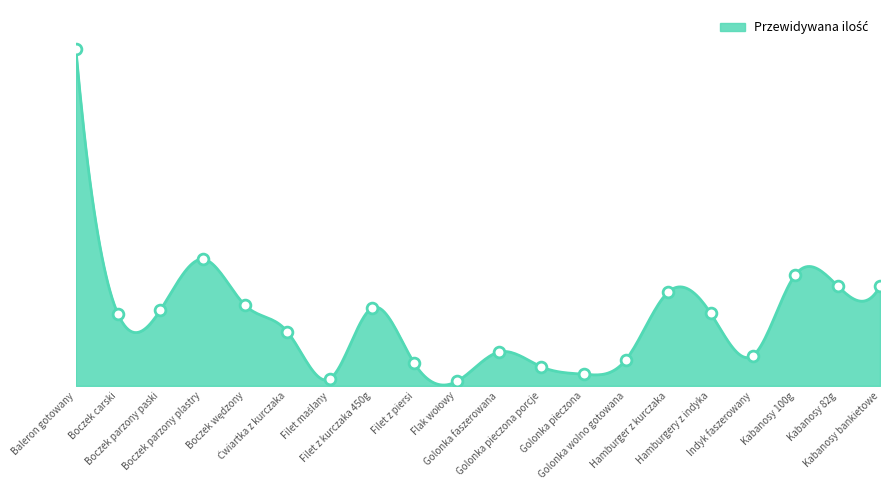

Is this an area chart (filled region under the line)?

Yes